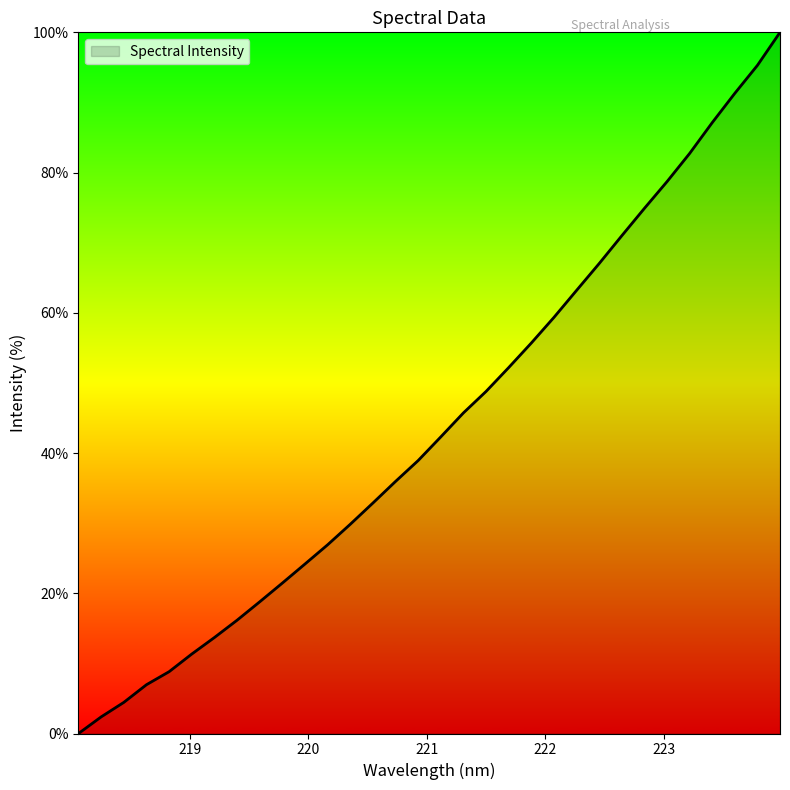

What is the difference between the maximum and minimum values?

100.0